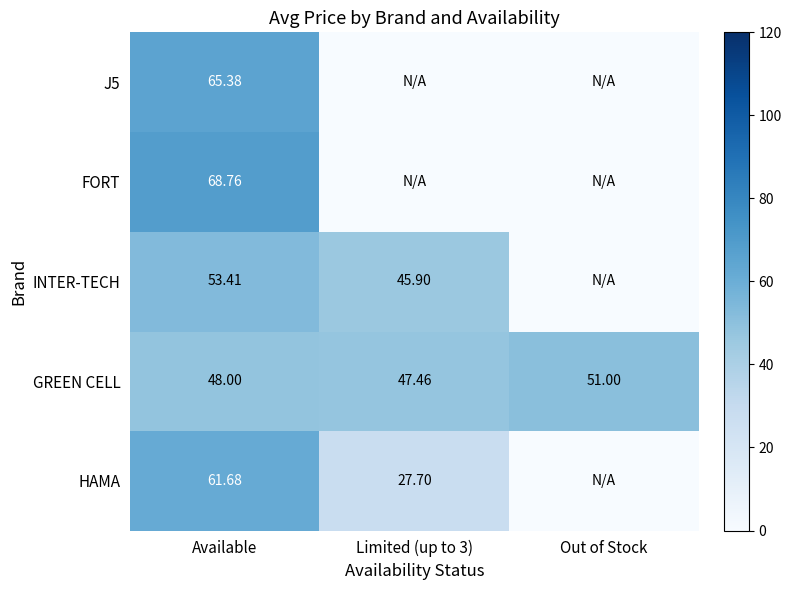

At which label does GREEN CELL reach its peak?

Out of Stock